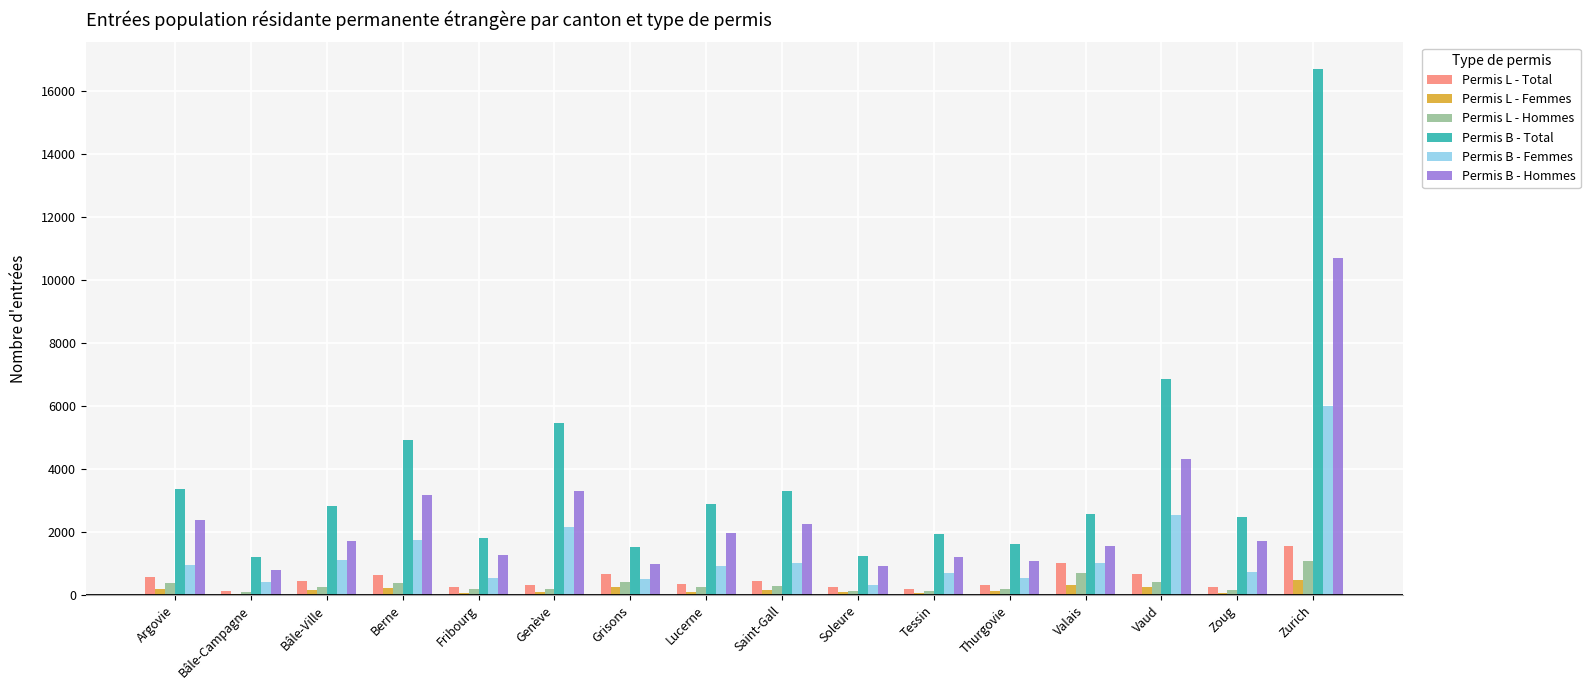

At which label does Permis B - Total reach its peak?

Zurich